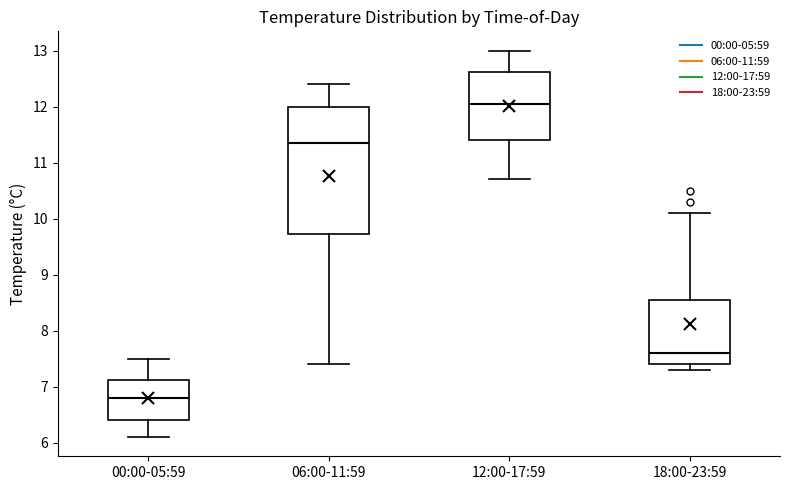

Reading left to right, read every box against the y-axis: the position of its median line, the range the box covers, and the ends of its whiskers. The values are not printed on the chart, so give them approximately, as read against the axis.

00:00-05:59: median 6.8, box 6.4 to 7.1, whiskers 6.1 to 7.5
06:00-11:59: median 11.4, box 9.7 to 12.0, whiskers 7.4 to 12.4
12:00-17:59: median 12.1, box 11.4 to 12.6, whiskers 10.7 to 13.0
18:00-23:59: median 7.6, box 7.4 to 8.6, whiskers 7.3 to 10.1